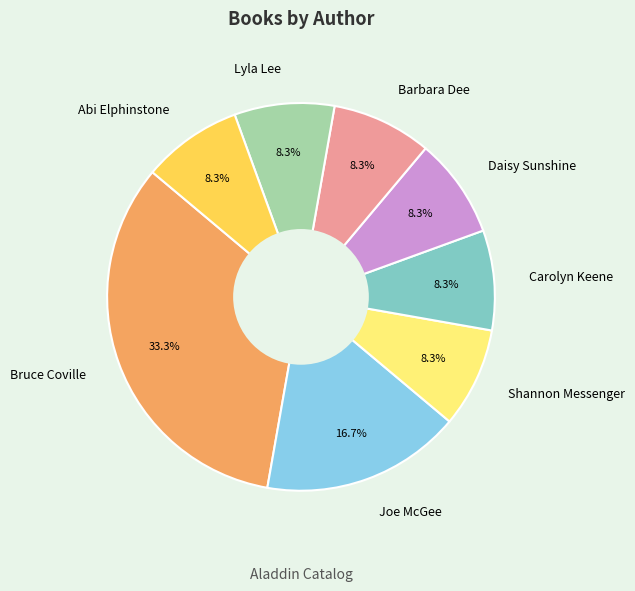

Combined, do Shannon Messenger and Abi Elphinstone account for over 50%?

No